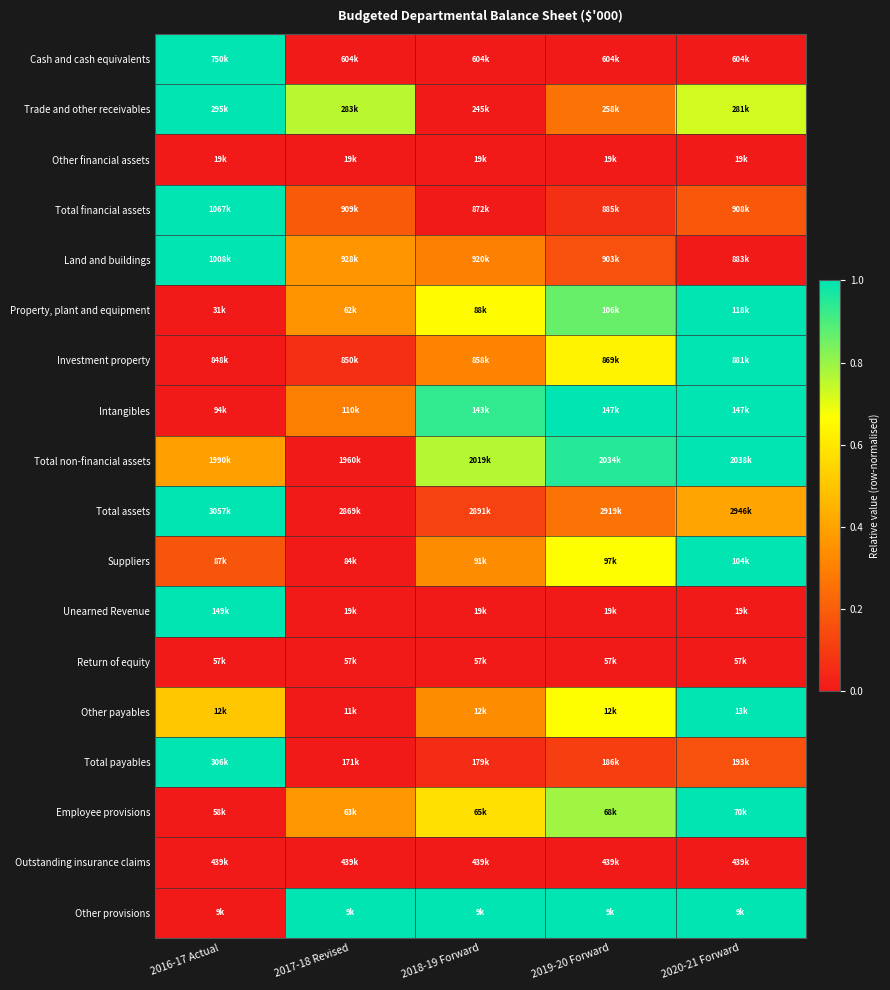

At which category does the chart reach its minimum across all series?

2017-18 Revised